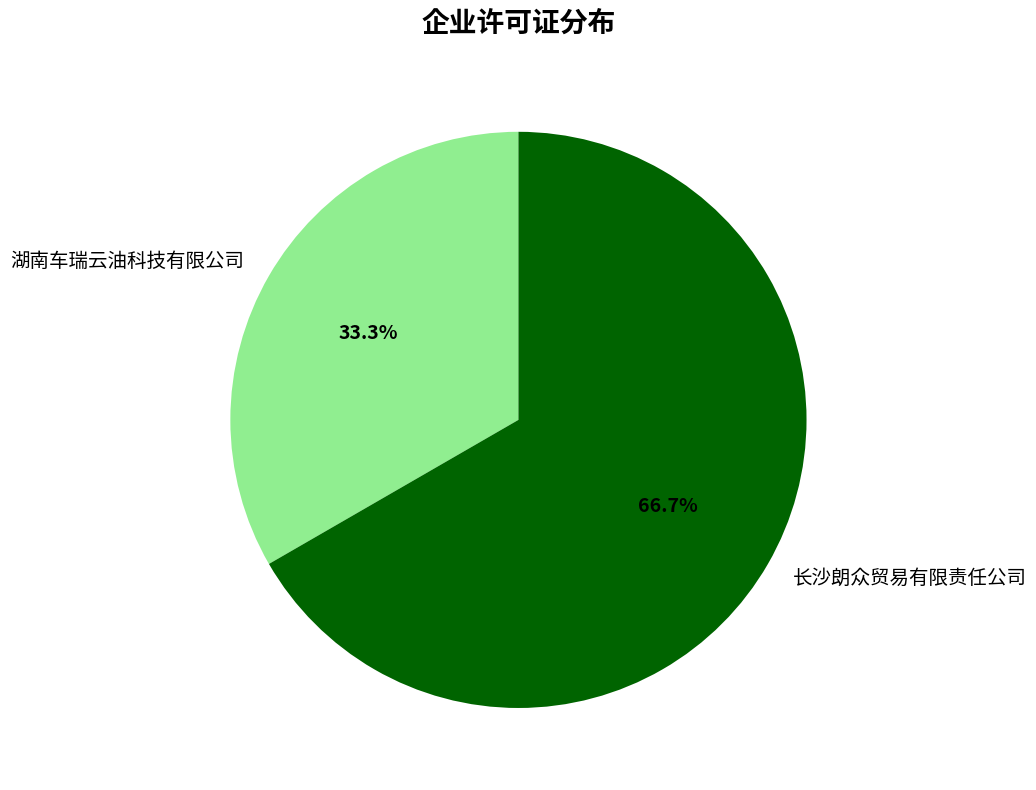

Is 湖南车瑞云油科技有限公司 the majority of the pie?

No